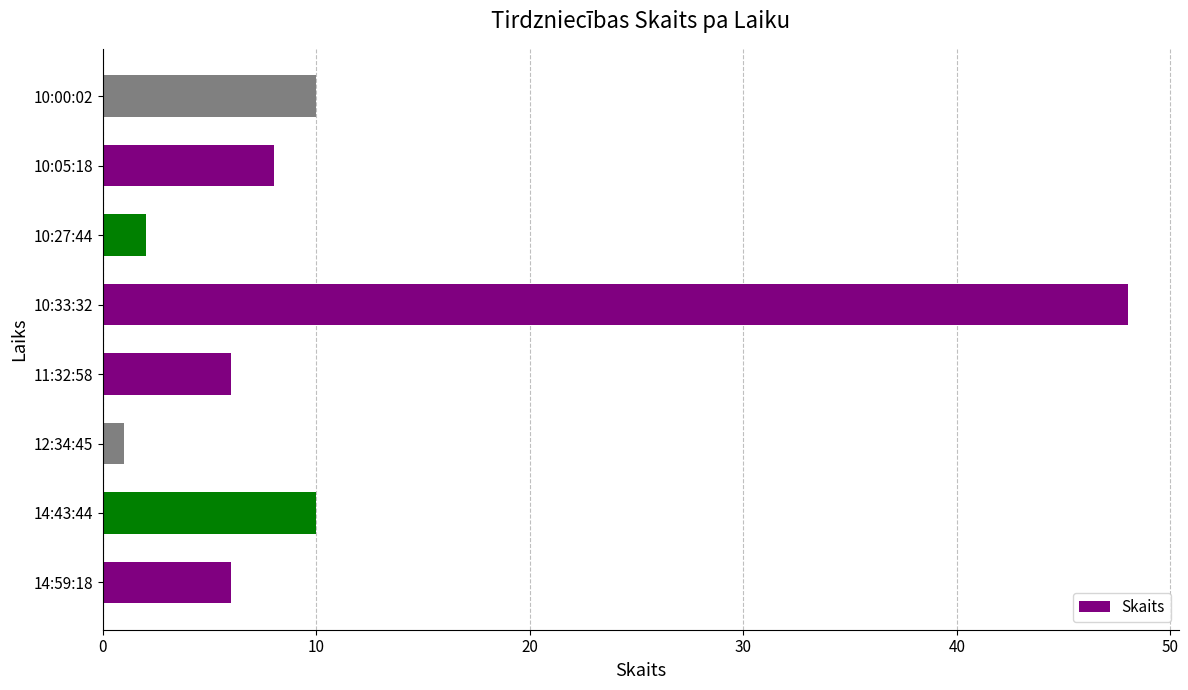

Reading bottom to top, what are all the values shown in this chart?

6	10	1	6	48	2	8	10